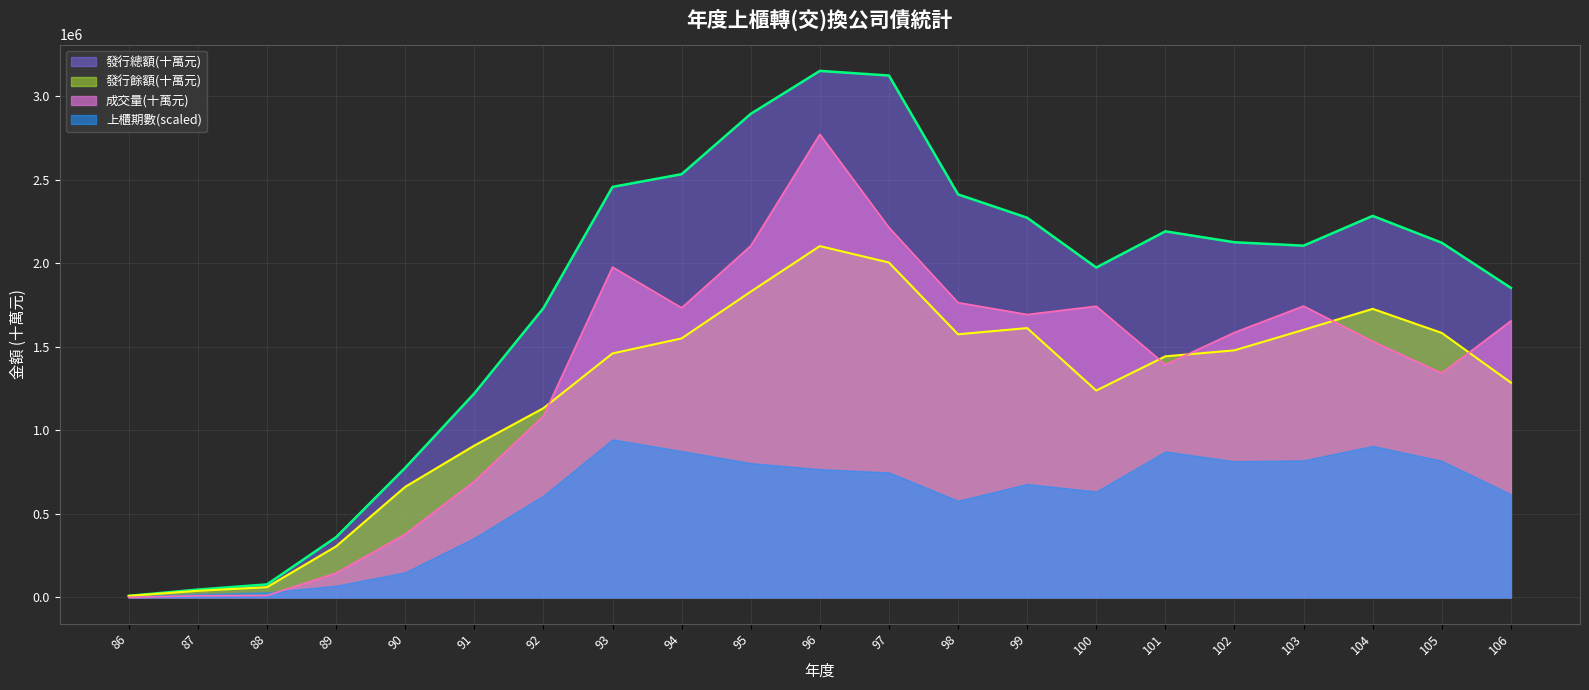

What is the lowest value of the 發行餘額(十萬元) series?

9000.0